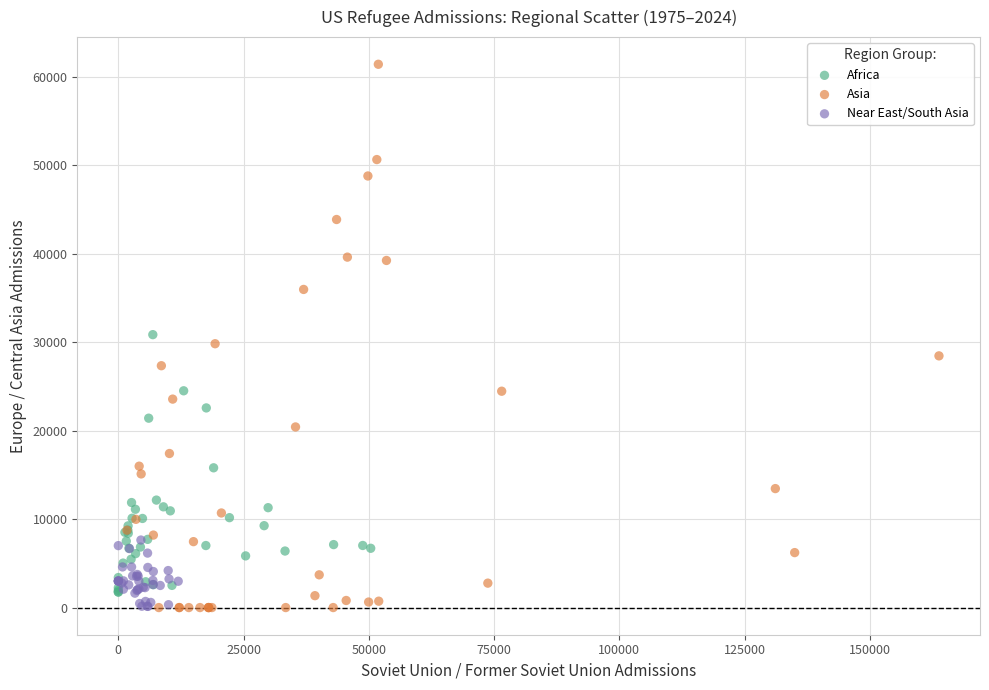

Which series contains the highest Y value?

Asia